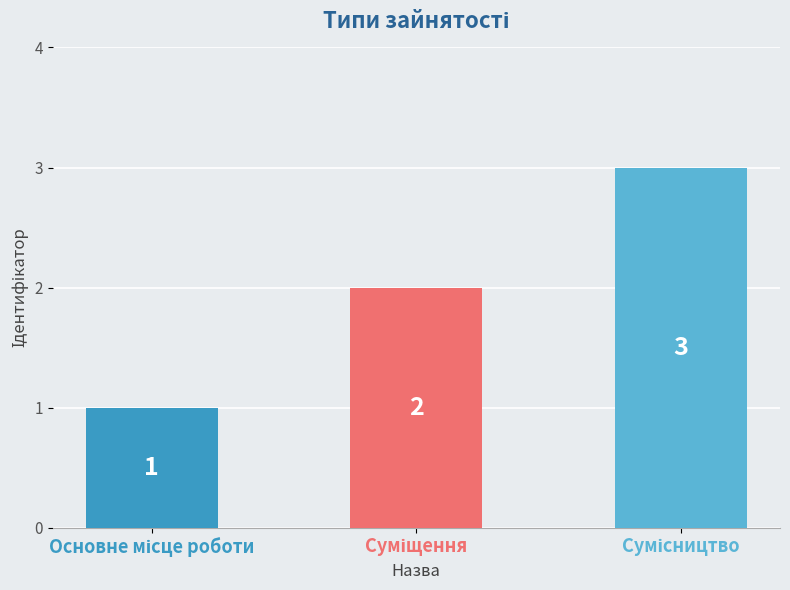

Reading right to left, transcribe all the data shown in this chart.

3	2	1